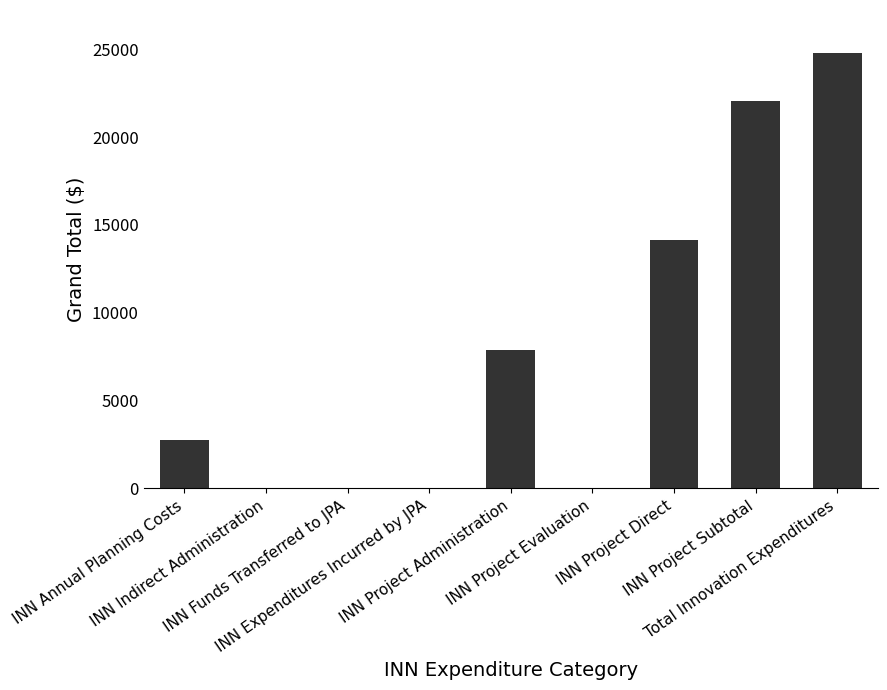

How many distinct data groups are displayed?

1